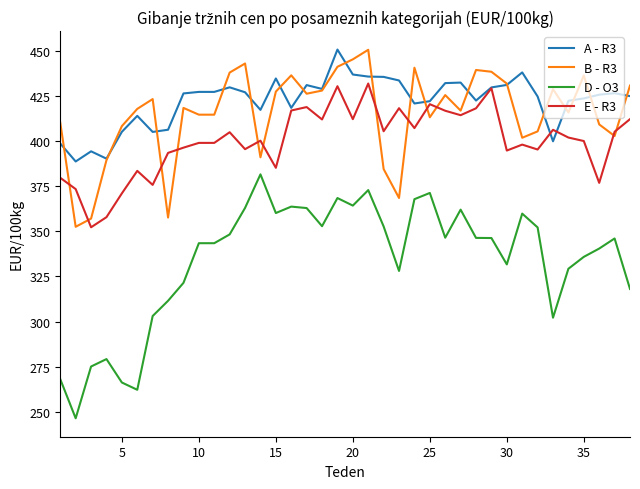

What is the maximum value shown in the chart?

450.6